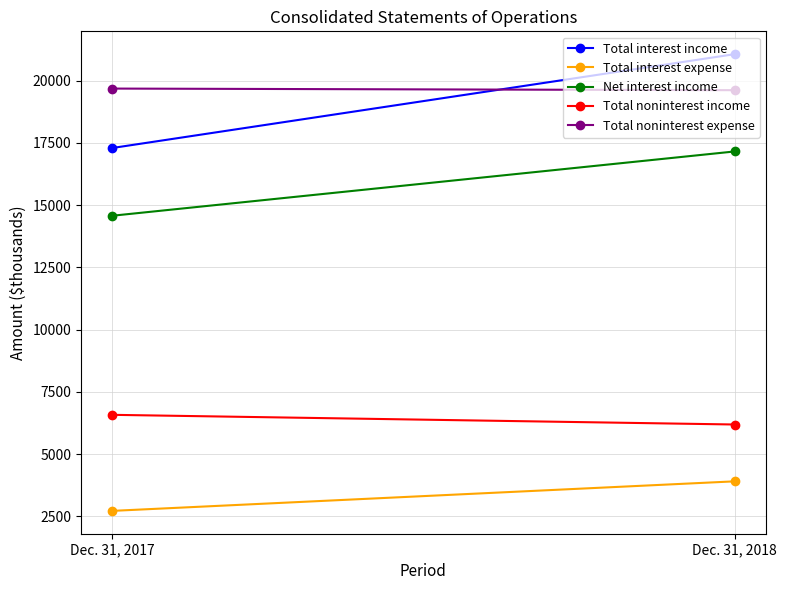

Which has a higher value, Dec. 31, 2018 or Dec. 31, 2017?

Dec. 31, 2018